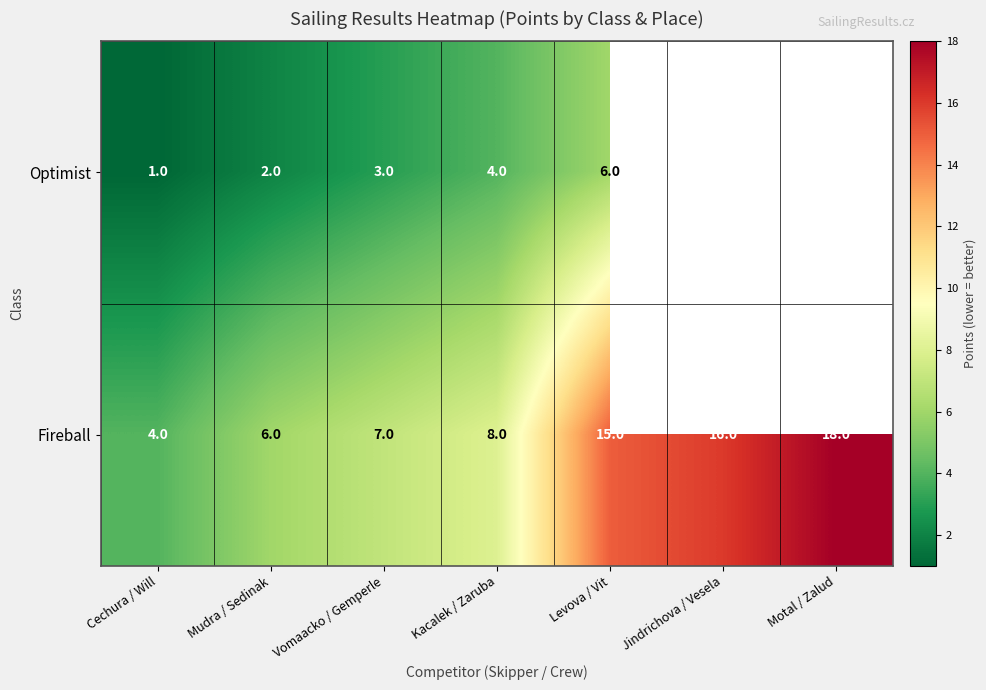

How many values in the Fireball series are below 8?

3